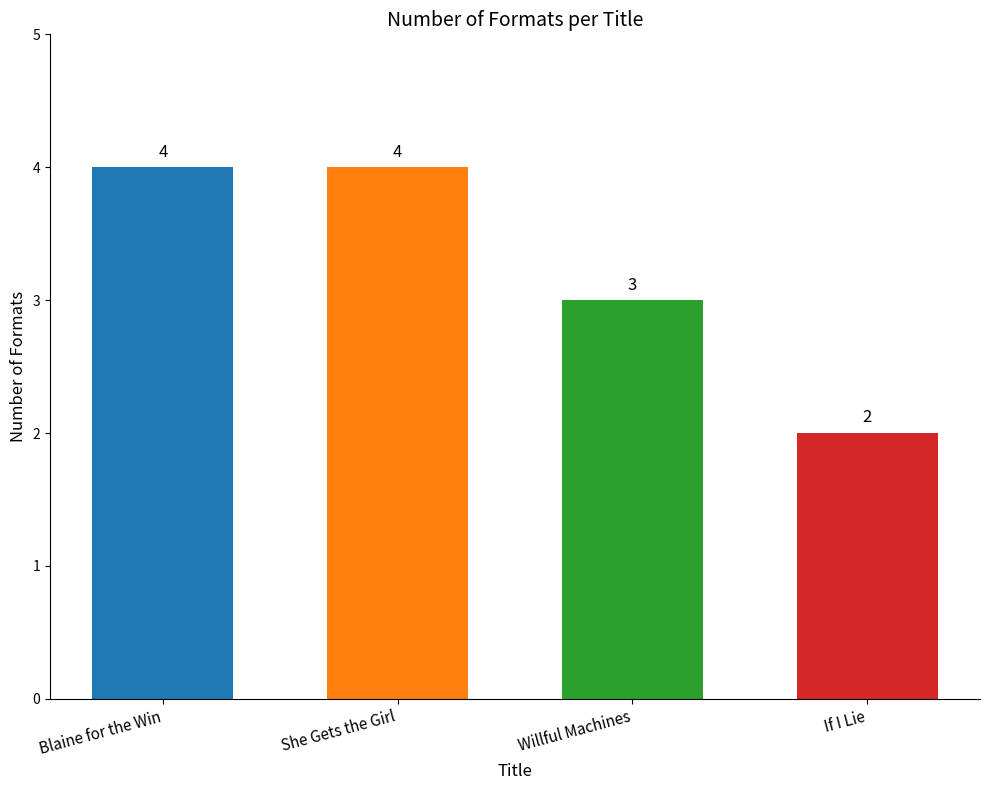

What is the smallest value displayed?

2